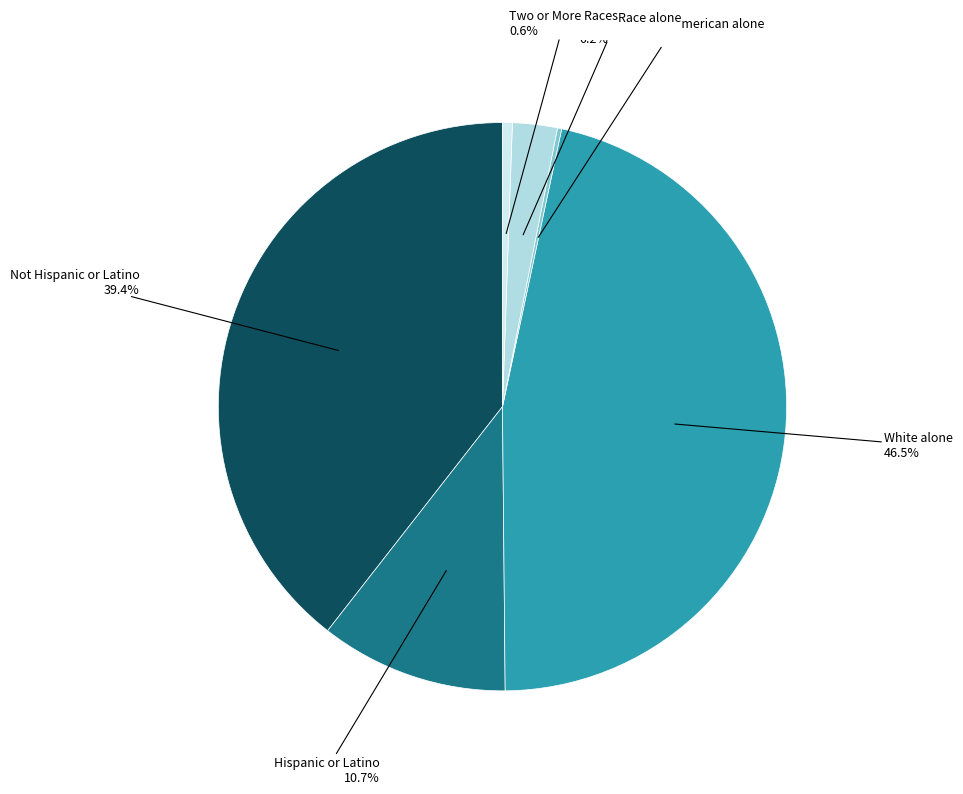

Is there a majority slice in this chart?

No